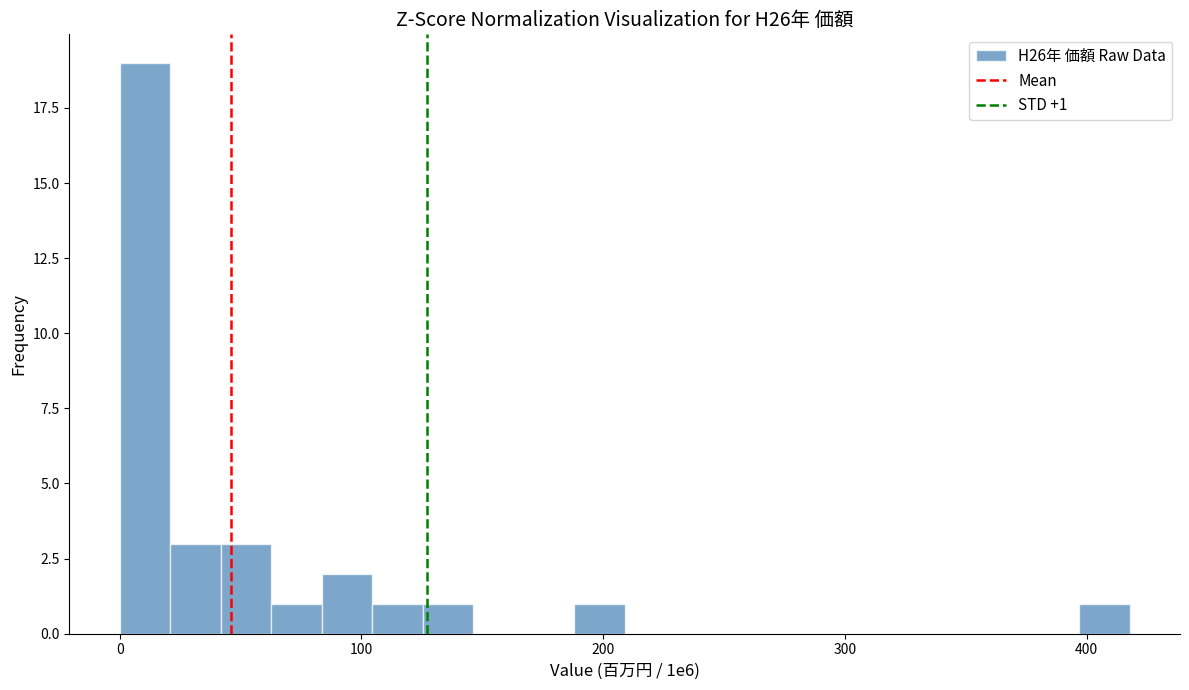

Read against the x-axis, roughly where is the centre of the tallest bar?

10